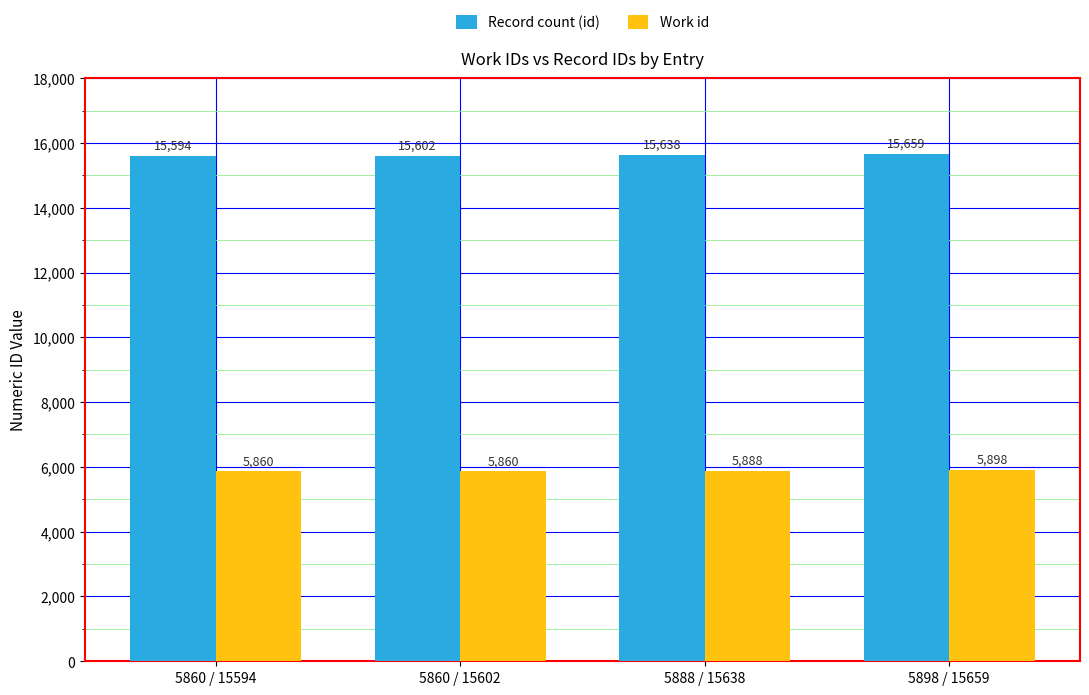

Reading right to left, list all the values displayed in this chart.

Record count (id): 15659	15638	15602	15594
Work id: 5898	5888	5860	5860